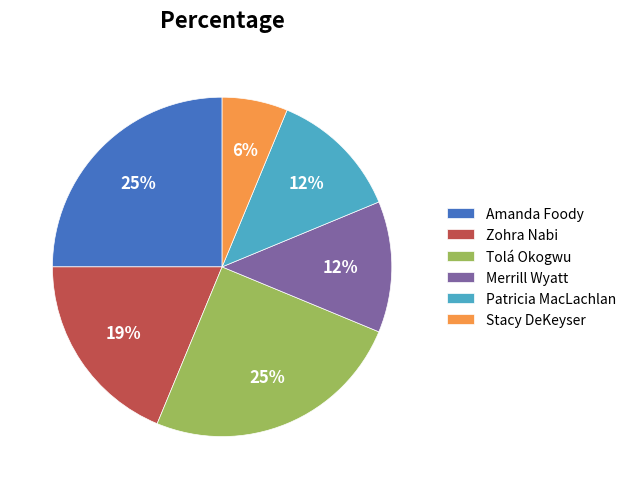

Which category has the smallest portion of the pie?

Stacy DeKeyser